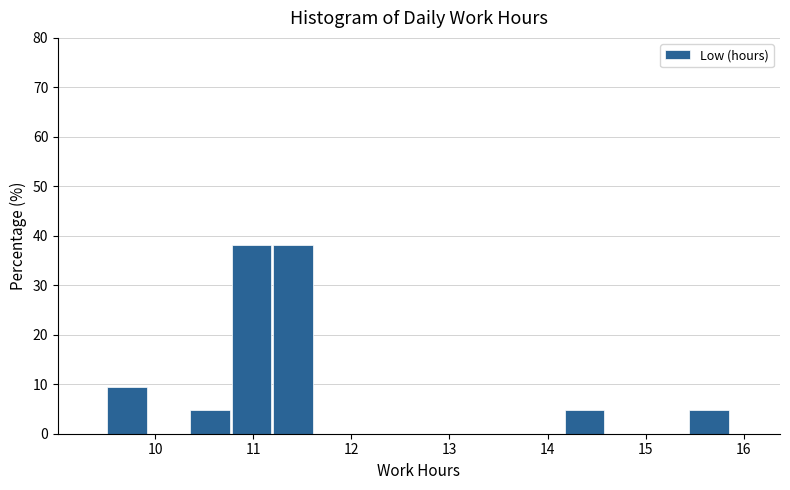

Reading left to right, transcribe this chart: for each bar, give the range it covers on the x-axis and its height. Neither the bar edges nor the heights are printed on the chart, so give them approximately, as read against the axes.

9.5 to 9.9: 10
9.9 to 10.4: 0
10.4 to 10.8: 5
10.8 to 11.2: 38
11.2 to 11.6: 38
11.6 to 12.1: 0
12.1 to 12.5: 0
12.5 to 12.9: 0
12.9 to 13.3: 0
13.3 to 13.8: 0
13.8 to 14.2: 0
14.2 to 14.6: 5
14.6 to 15.0: 0
15.0 to 15.4: 0
15.4 to 15.9: 5